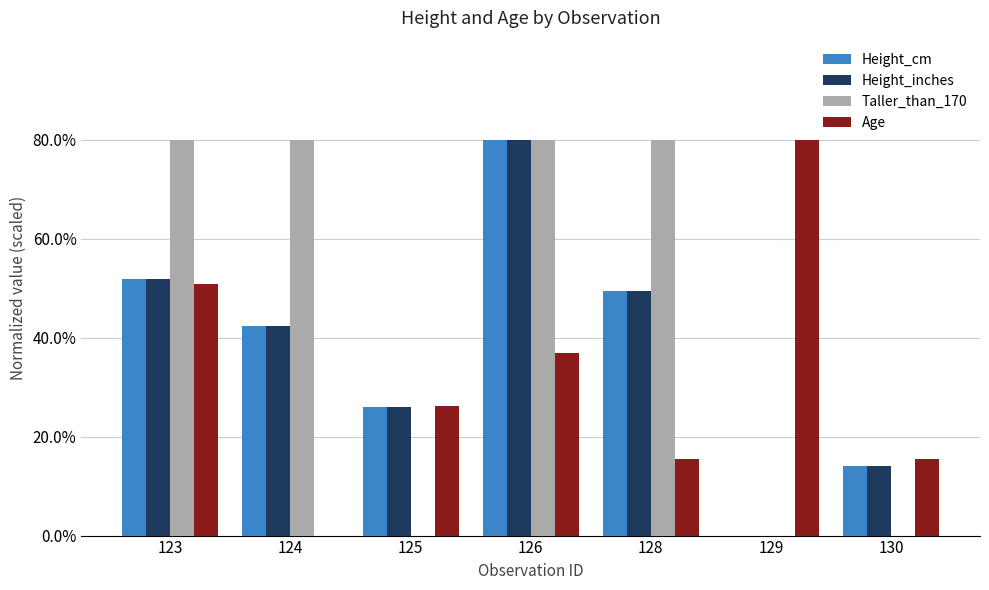

Are the bars horizontal?

No